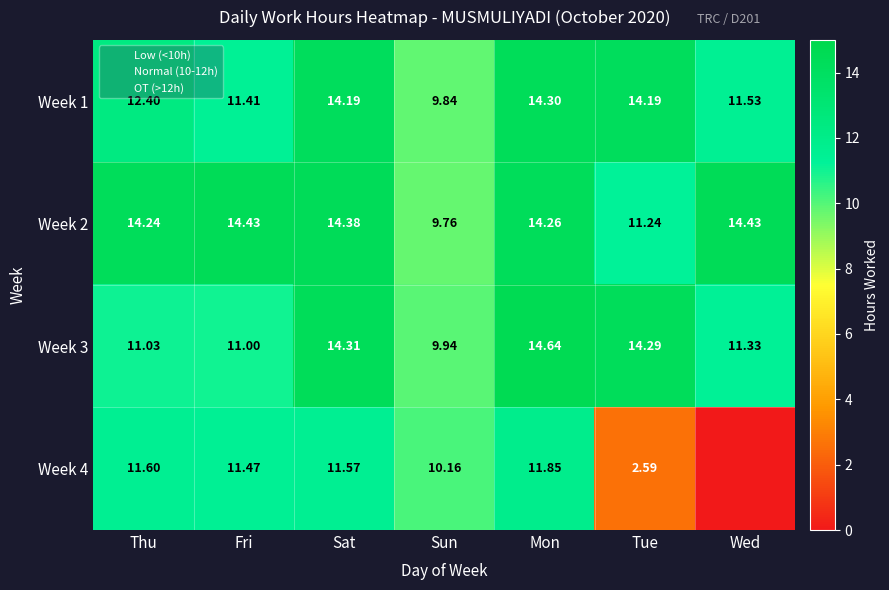

What is the approximate value of Week 2 at Mon?

14.3